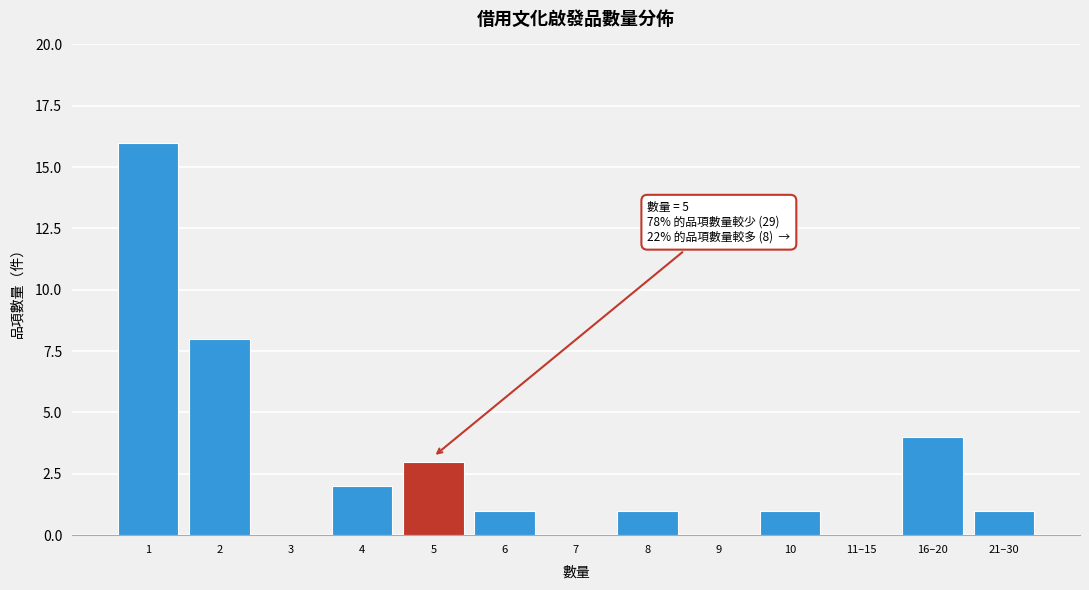

Reading left to right, transcribe all the data shown in this chart.

1=16	2=8	3=0	4=2	5=3	6=1	7=0	8=1	9=0	10=1	11–15=0	16–20=4	21–30=1